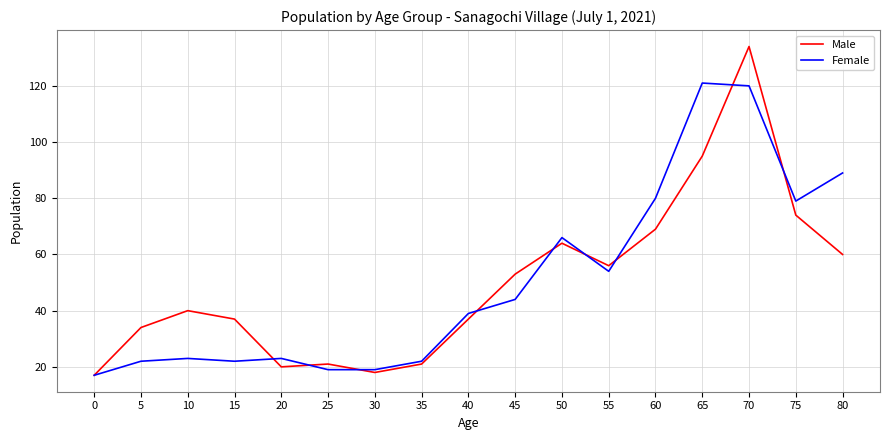

Reading left to right, what are all the values shown in this chart?

Male: 0=17	5=34	10=40	15=37	20=20	25=21	30=18	35=21	40=37	45=53	50=64	55=56	60=69	65=95	70=134	75=74	80=60
Female: 0=17	5=22	10=23	15=22	20=23	25=19	30=19	35=22	40=39	45=44	50=66	55=54	60=80	65=121	70=120	75=79	80=89